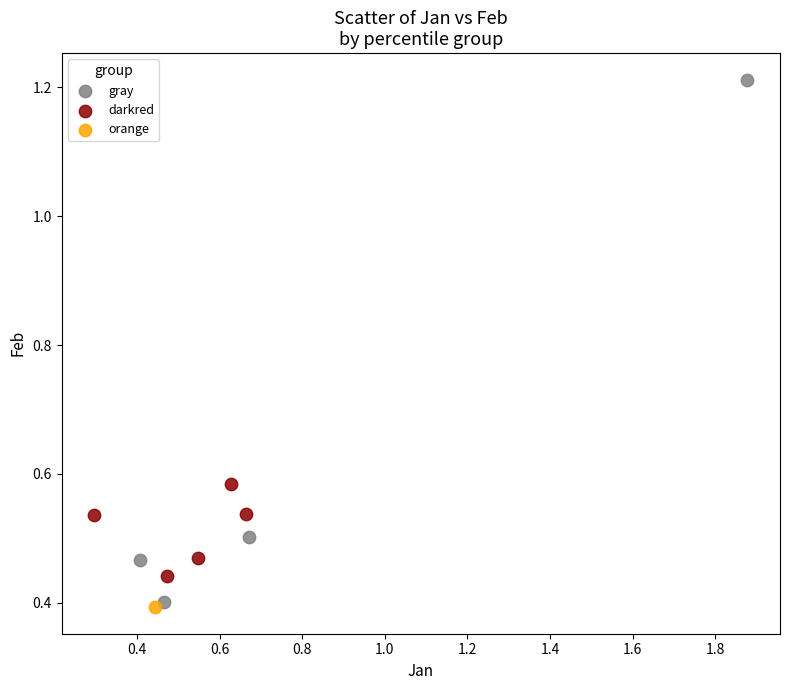

Which series contains the highest Y value?

gray